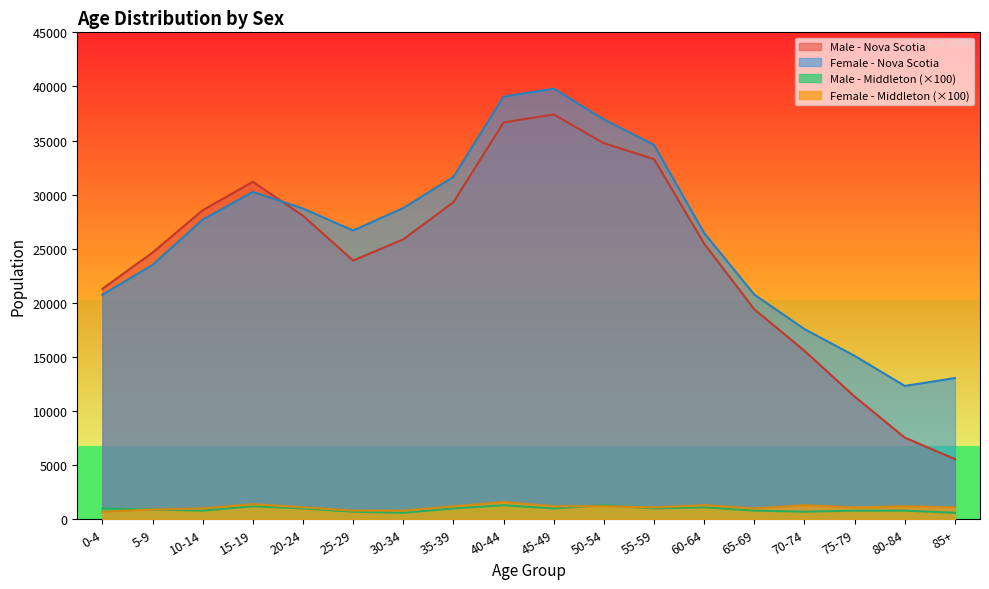

At which category is the sum across all series the highest?

45-49